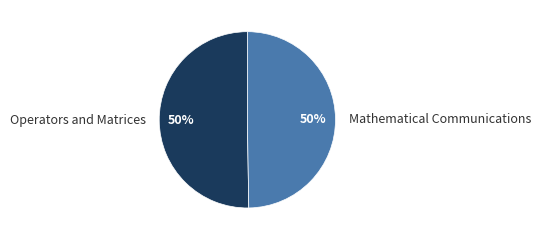

Combined, do Mathematical Communications and Operators and Matrices account for over 50%?

Yes